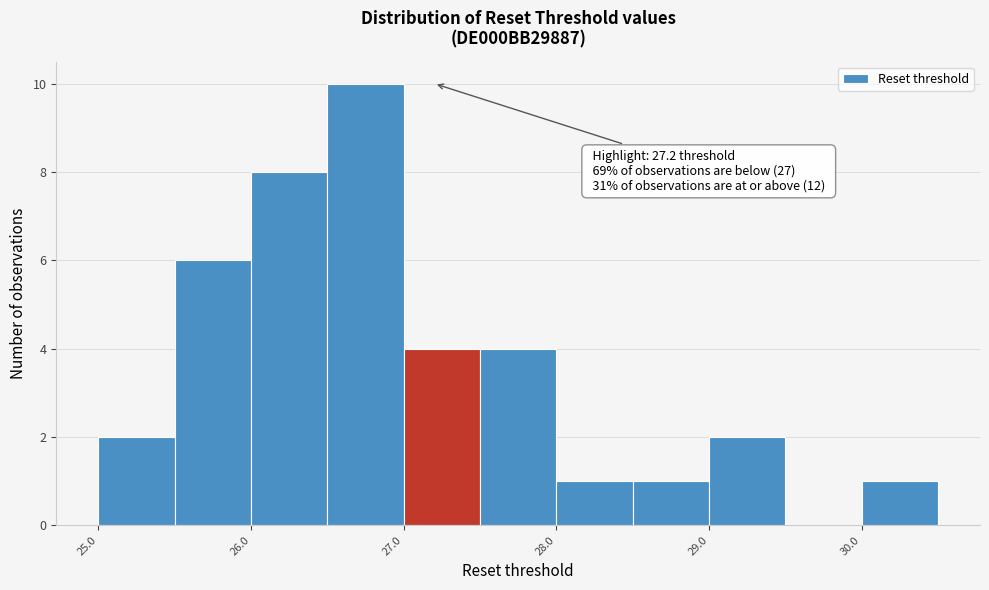

Over which range of the x-axis is the bar tallest?

26.5 to 27.0